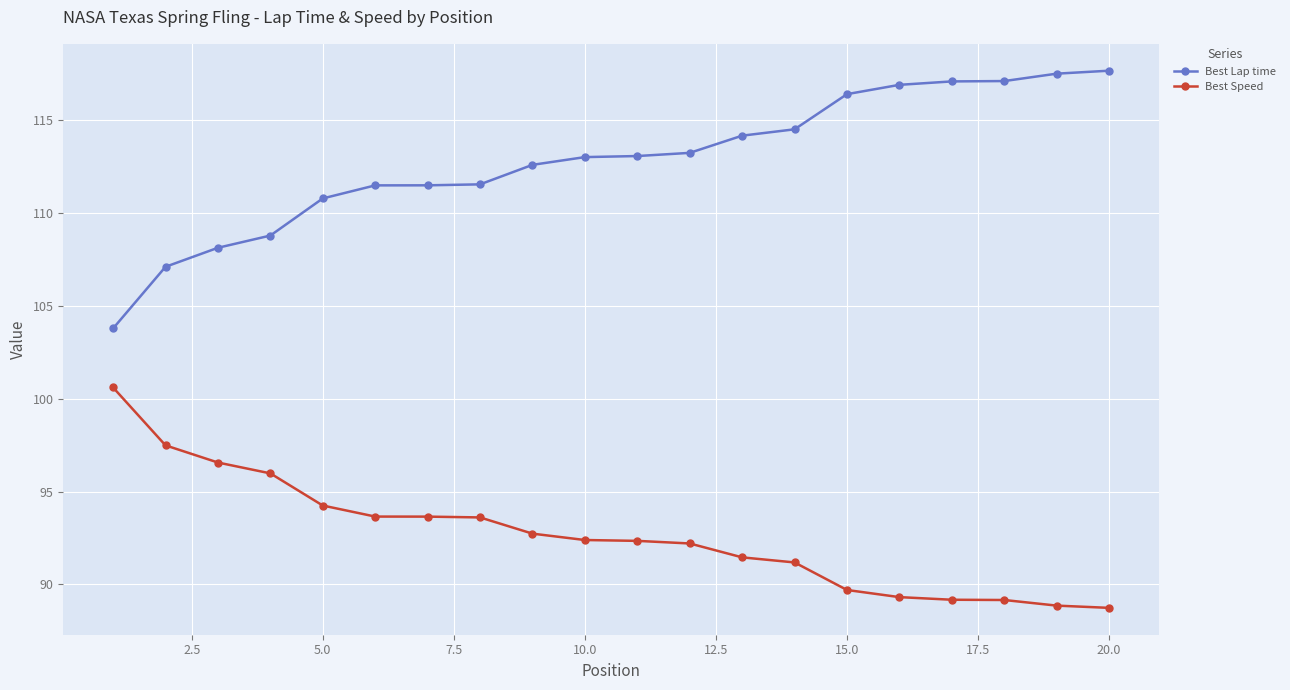

Which series has the largest total across all categories?

Best Lap time